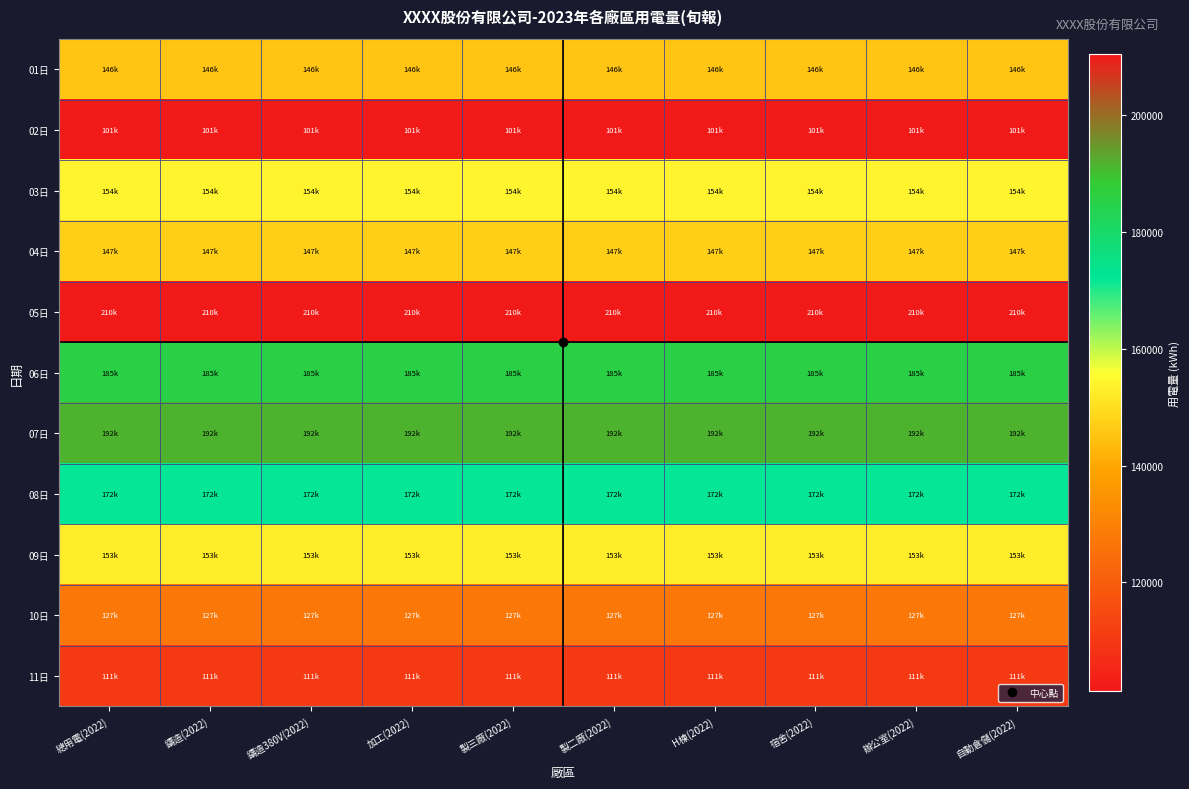

Which has a higher value, 製三廠(2022) or 辦公室(2022)?

製三廠(2022)